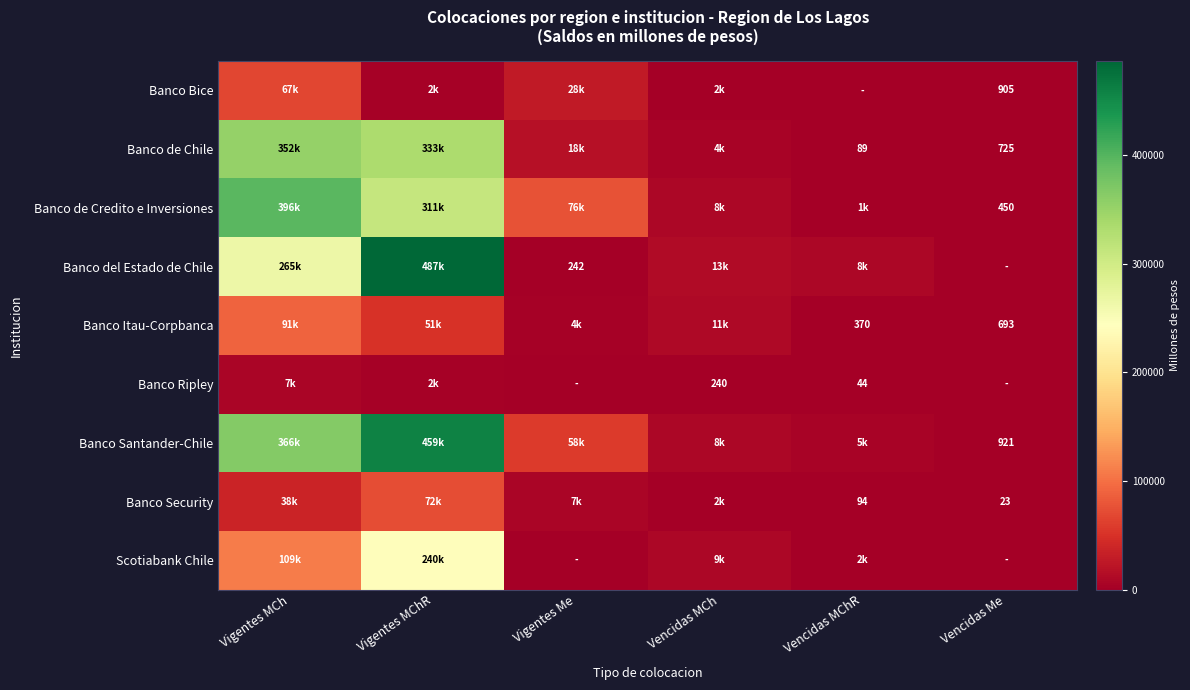

Which series has the largest total across all categories?

Banco Santander-Chile